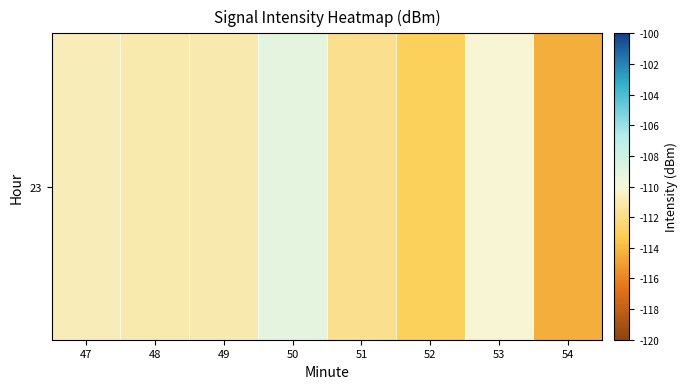

The value at 51 is -192.3. True or false?

False